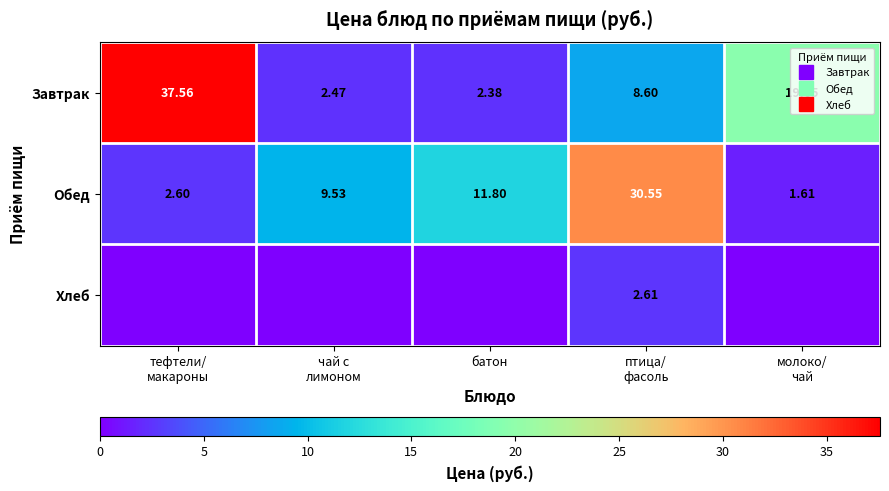

Is it true that Обед equals 13.6 at чай с лимоном?

False